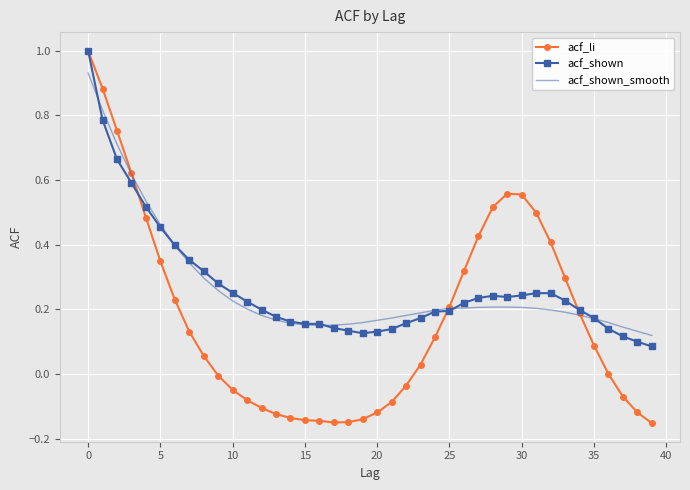

What is the greatest value displayed?

1.0